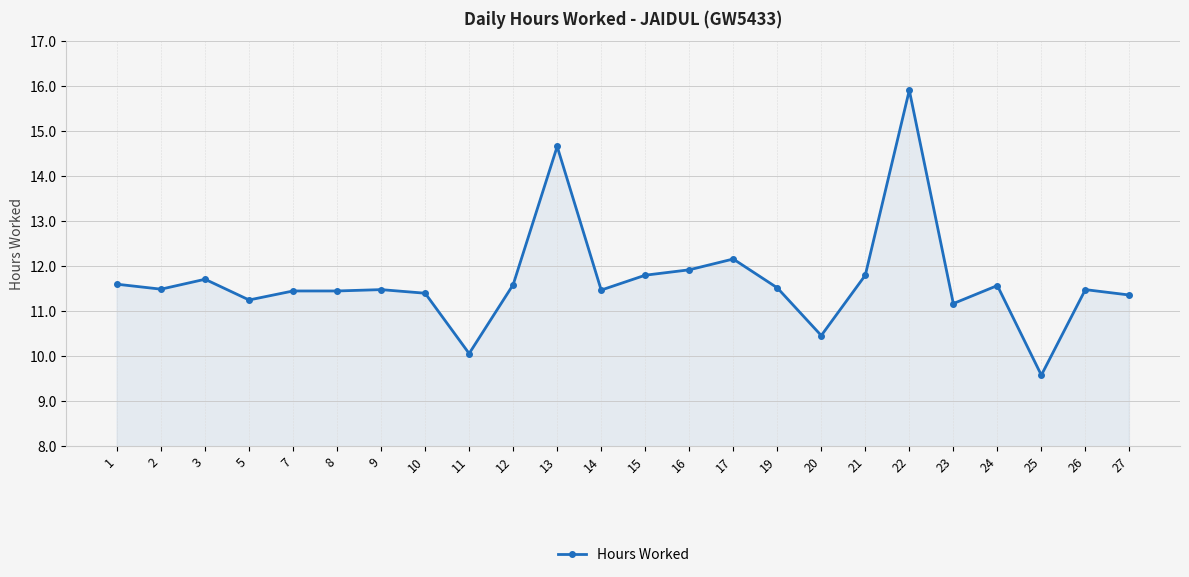

What is the value of the 1st point from the left?

11.6